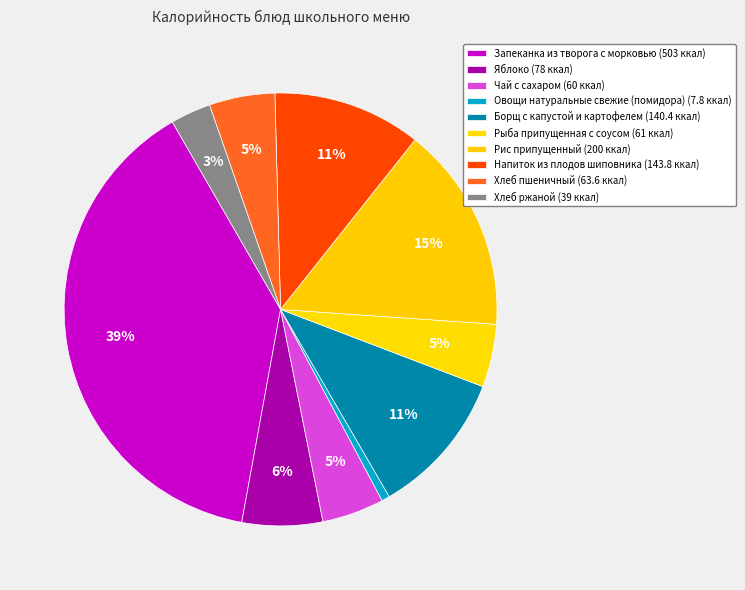

To the nearest percent, what is the difference between the Овощи натуральные свежие (помидора) and Хлеб ржаной slice percentages?

2%